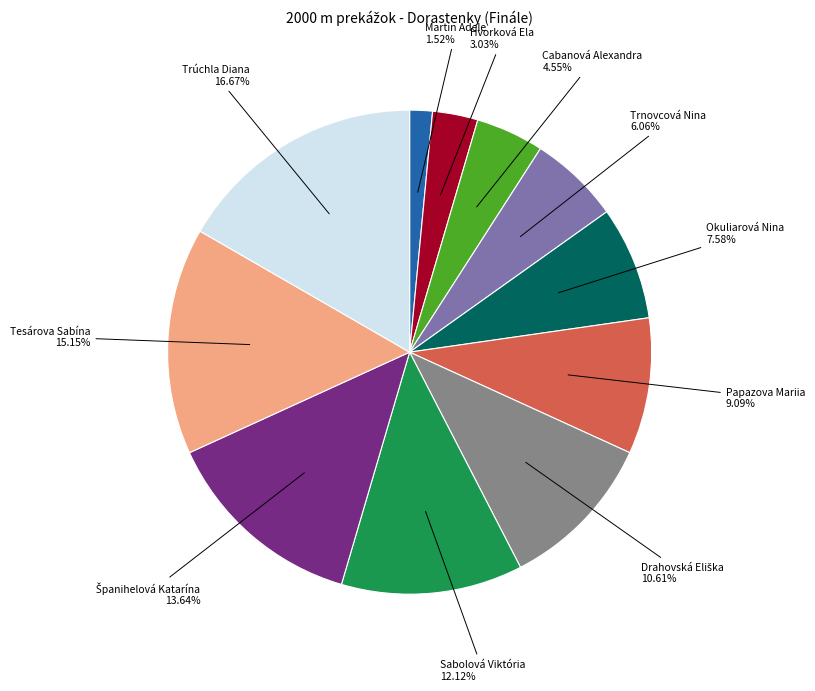

What is the largest slice in the pie chart?

Trúchla Diana